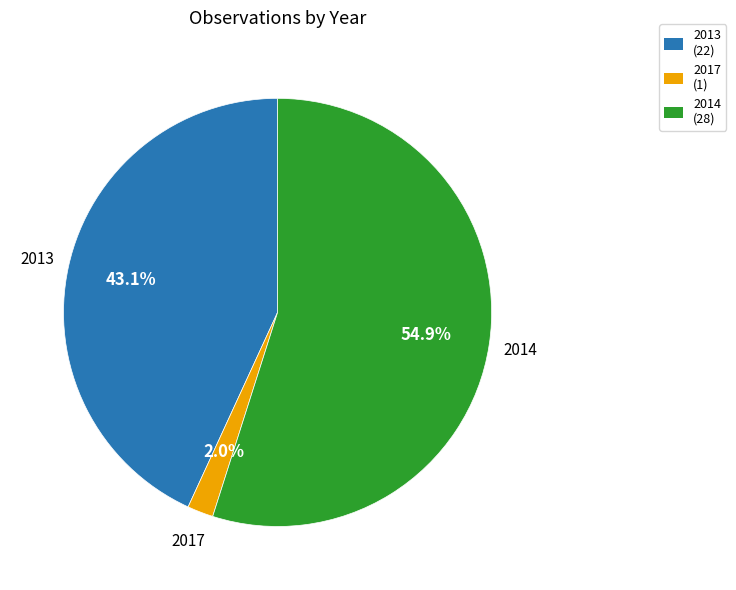

How many segments does this pie chart have?

3